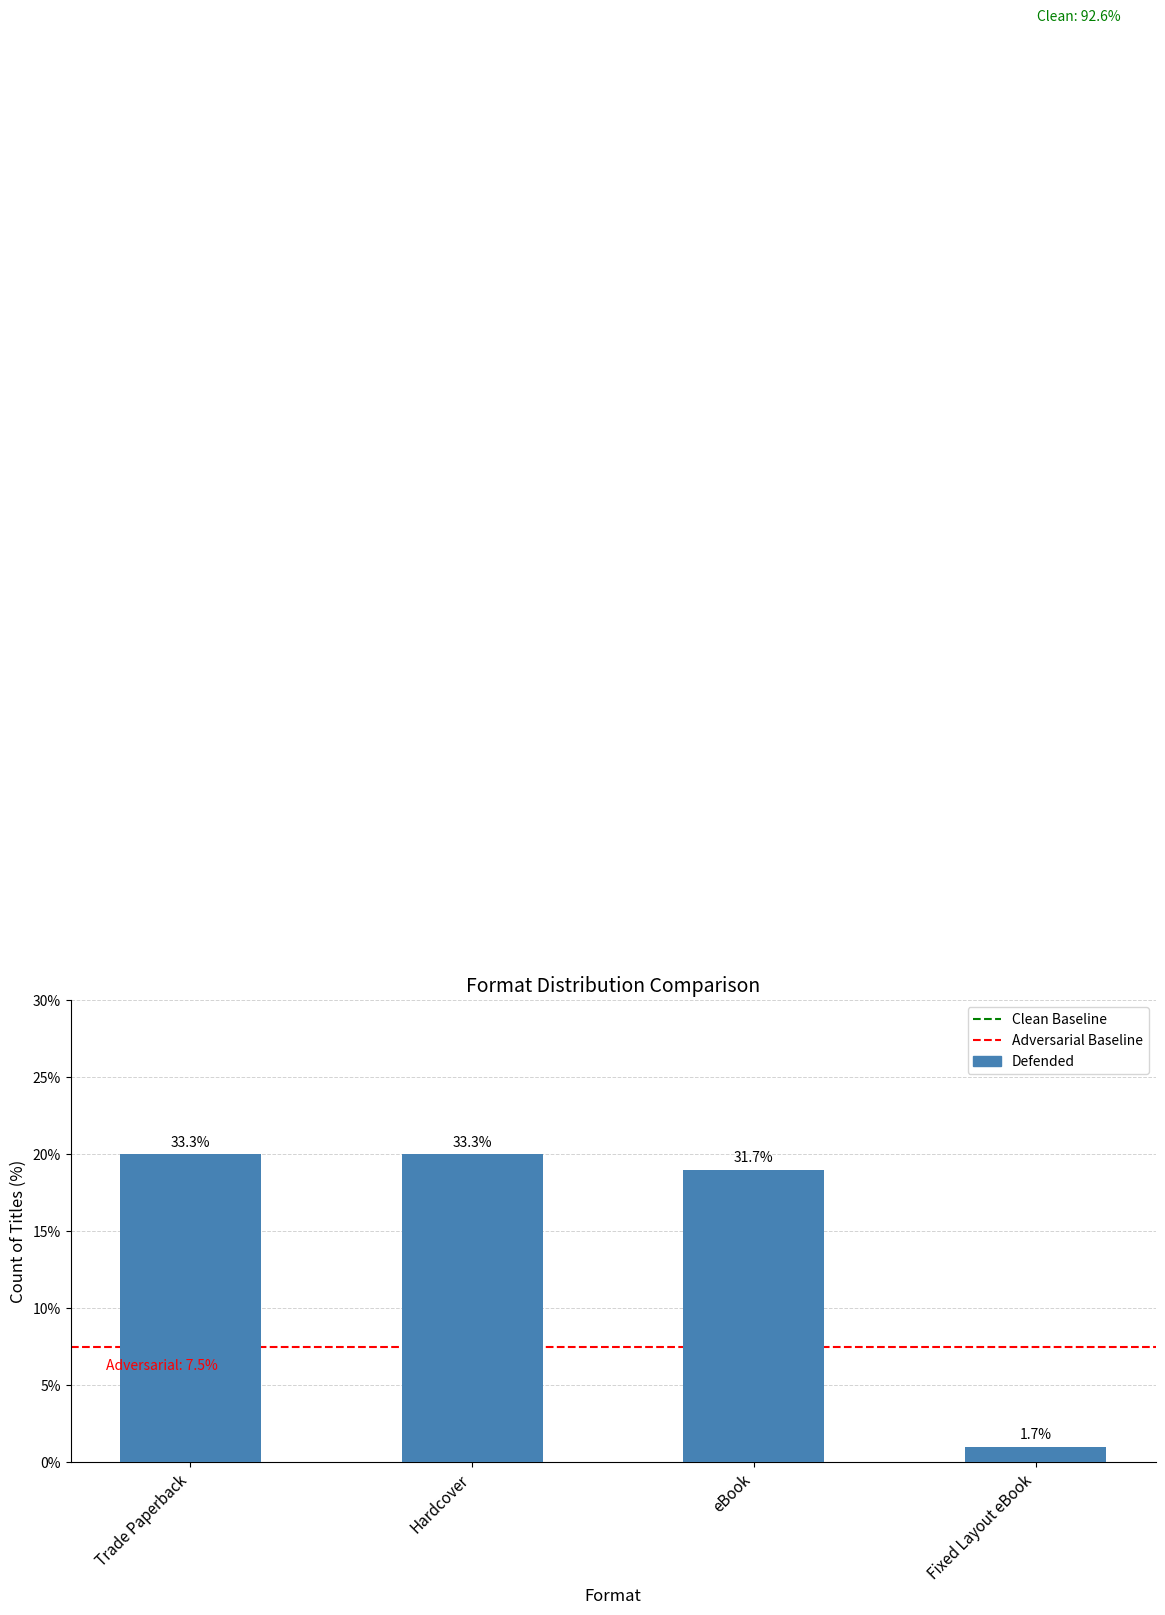

Which label corresponds to the largest value in the chart?

Trade Paperback